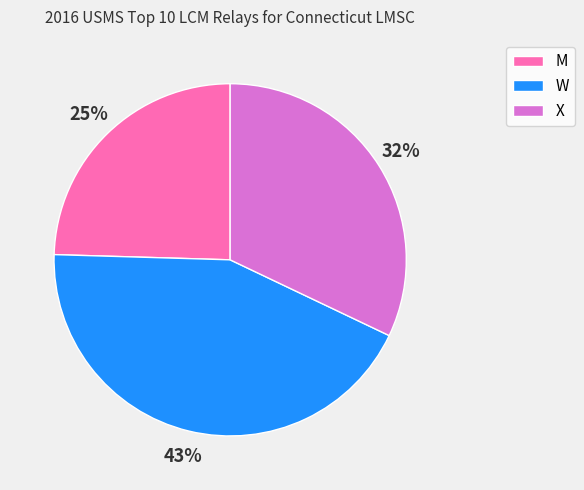

Combined, do W and M account for over 50%?

Yes